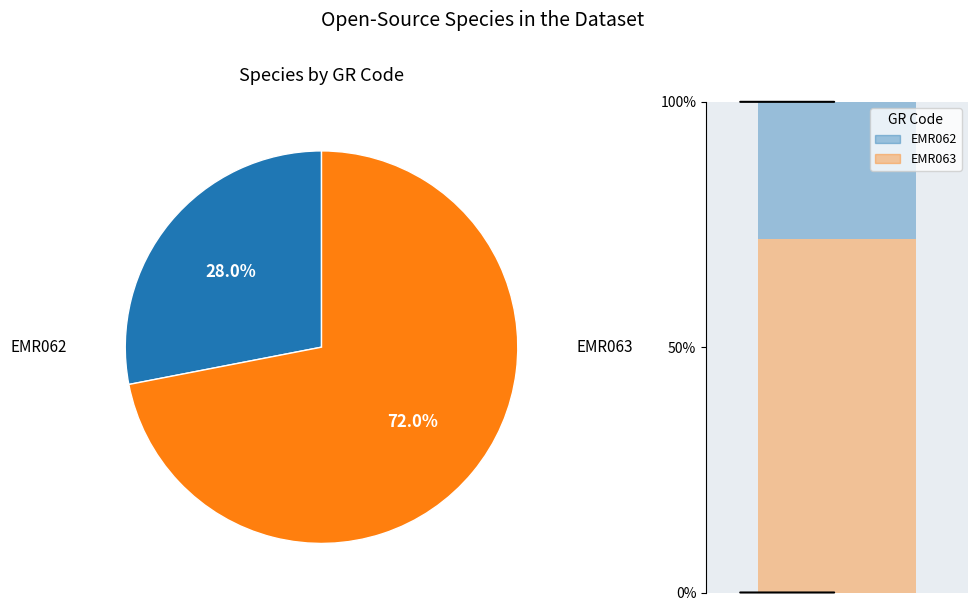

Which category has the smallest portion of the pie?

EMR062